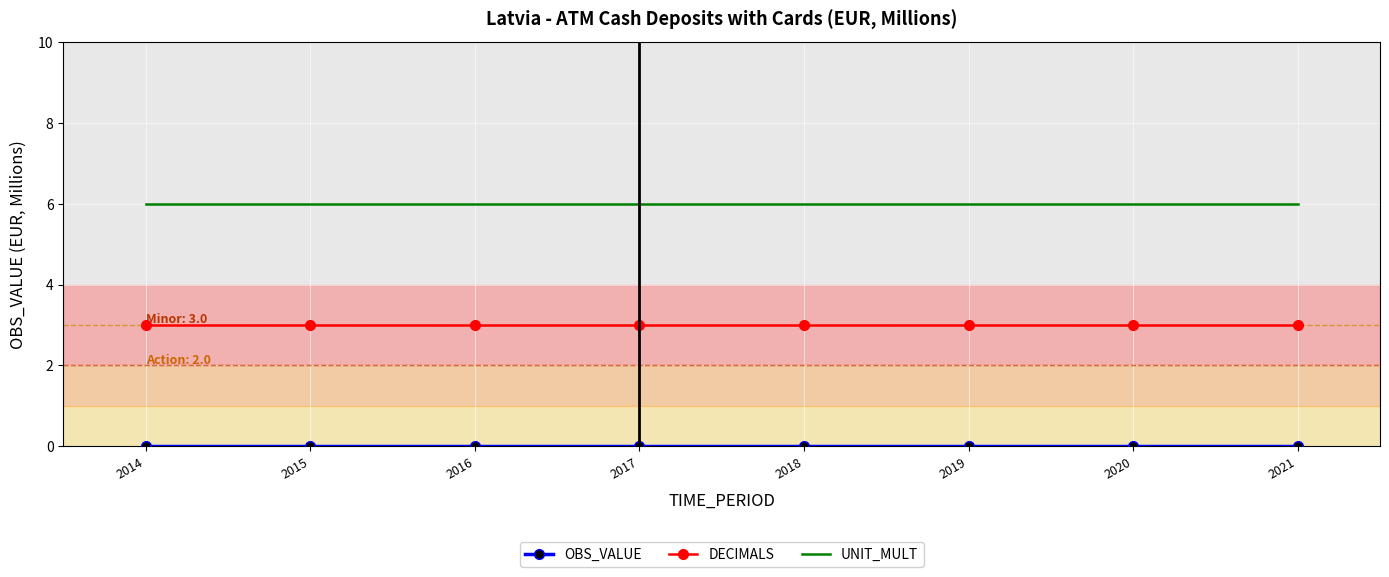

True or false: UNIT_MULT and DECIMALS cross at least once.

False